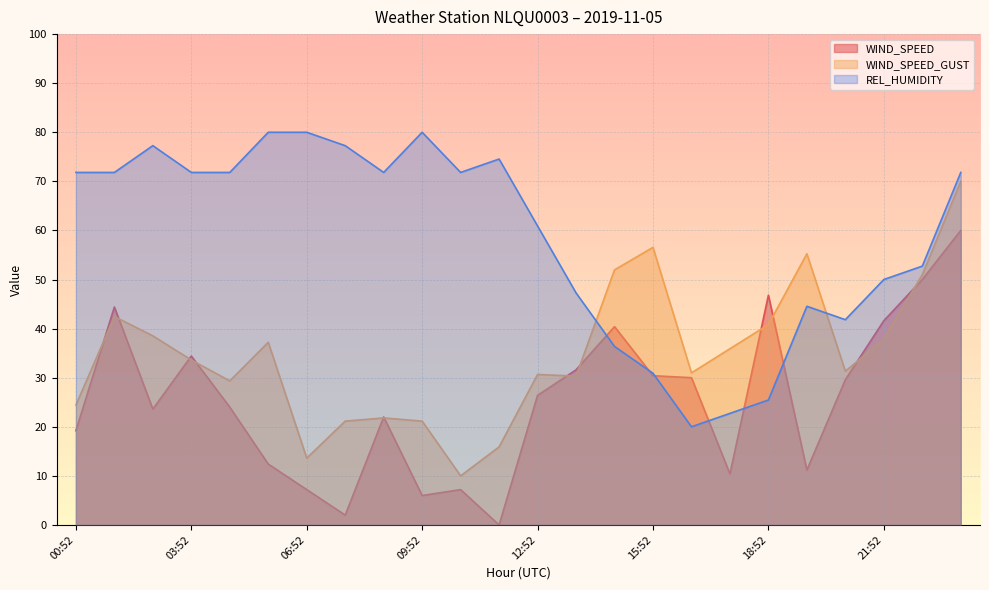

How many data points does each series have?

24